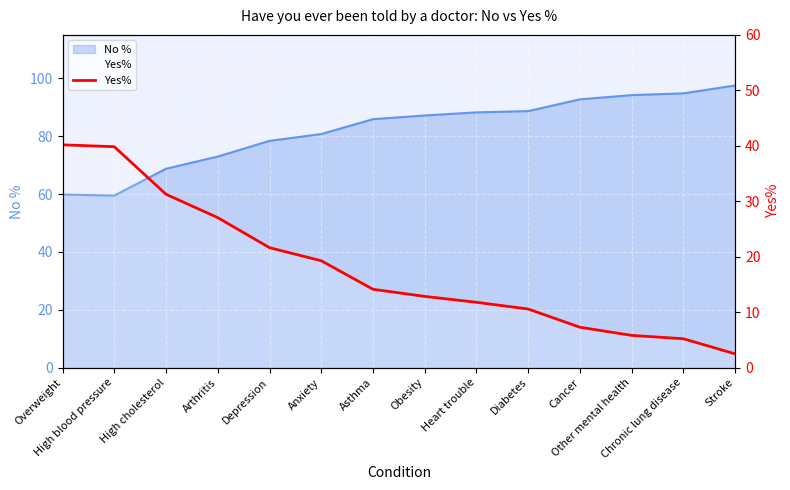

At which label does the data first exceed 14?

Overweight